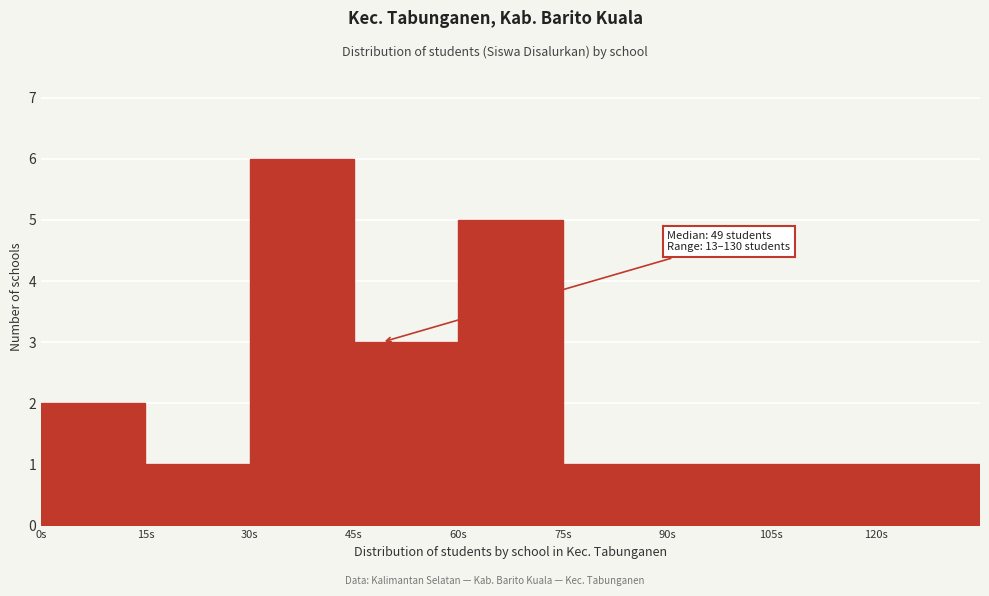

Over which range of the x-axis is the bar tallest?

30 to 45